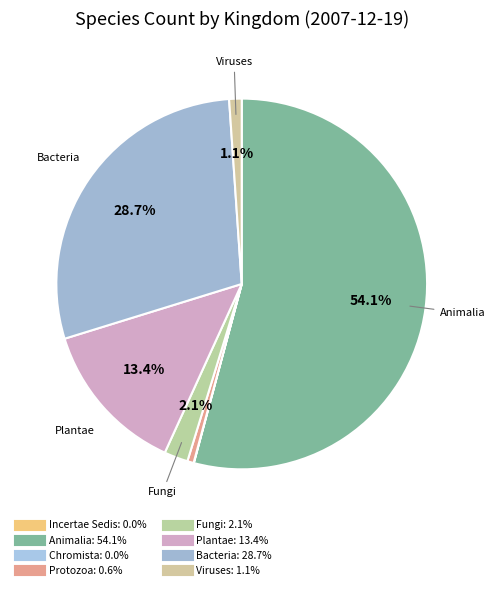

Is there a majority slice in this chart?

Yes